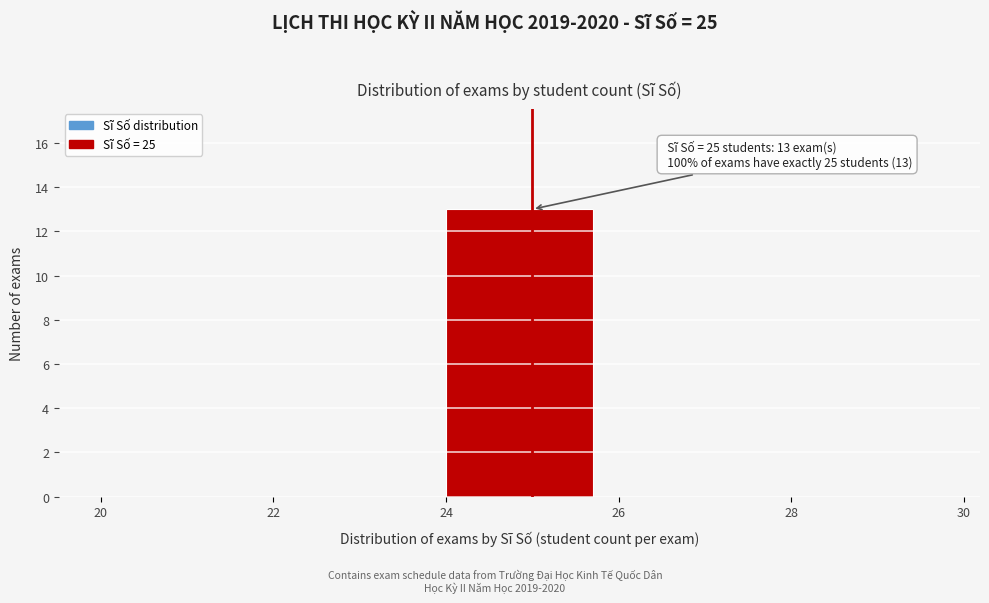

Over which range of the x-axis is the bar tallest?

24 to 26